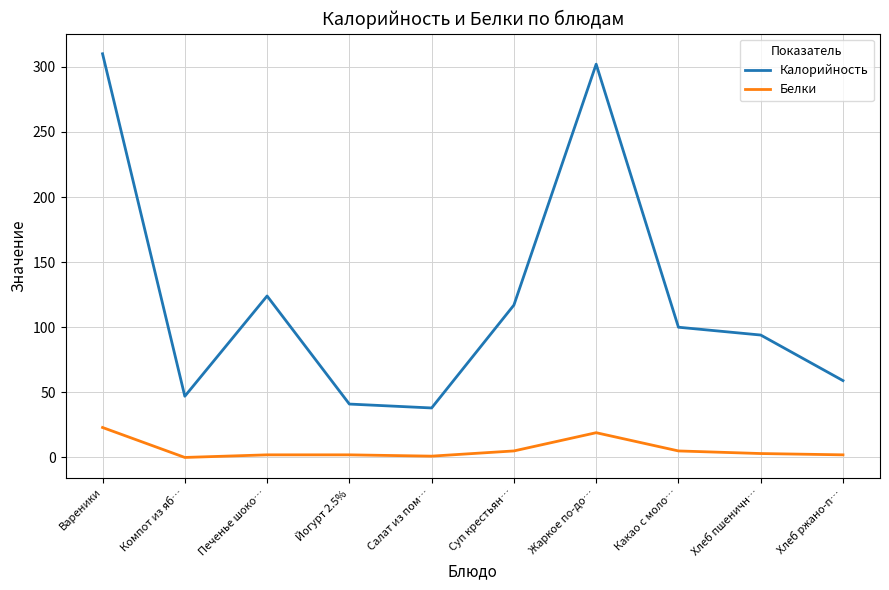

Is it true that Белки equals 0 at Компот из яб…?

True